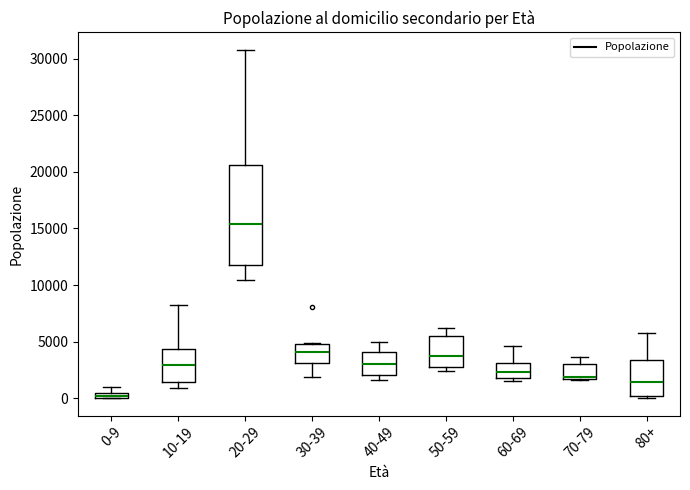

Comparing the boxes themselves (not the whiskers), which one is the tallest?

20-29